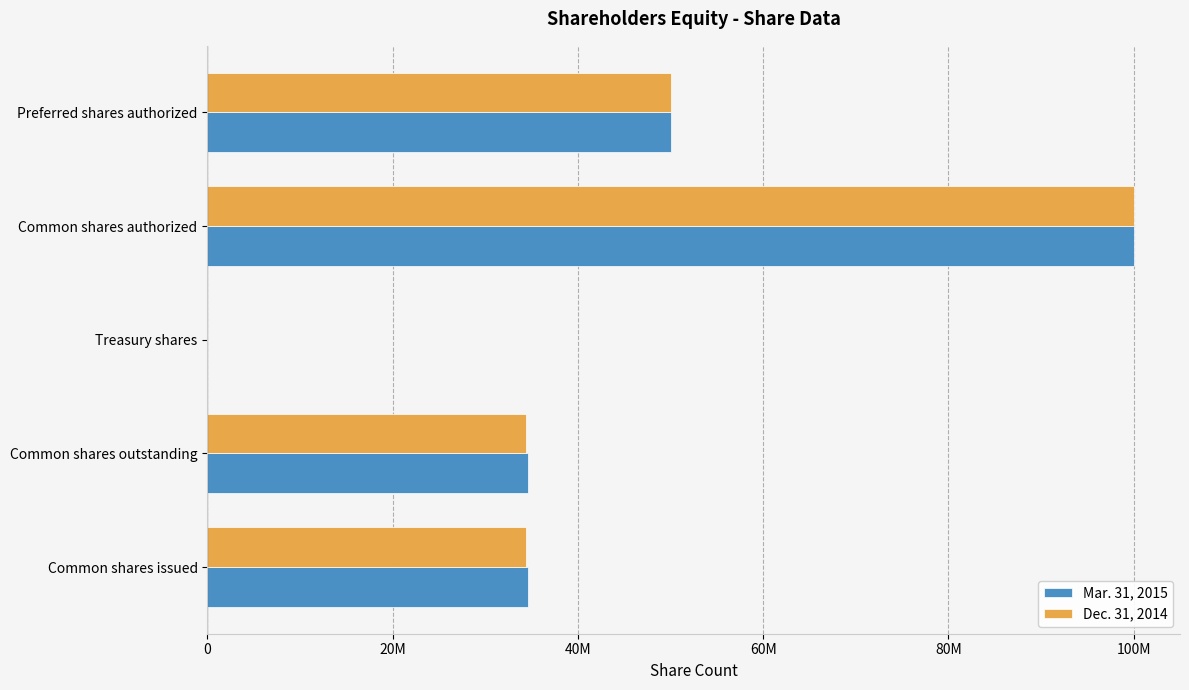

Which series has the largest total across all categories?

Mar. 31, 2015